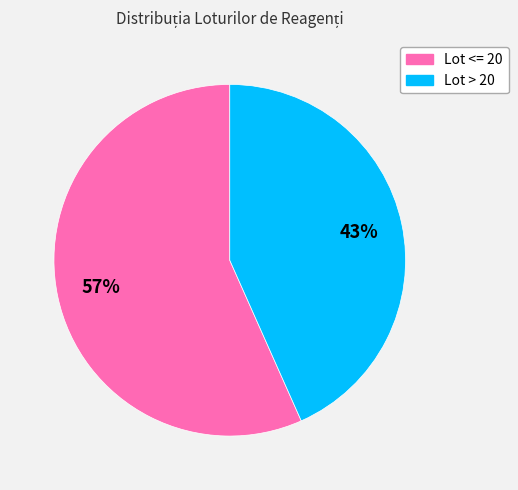

Is the sum of Lot > 20 and Lot <= 20 greater than half?

Yes